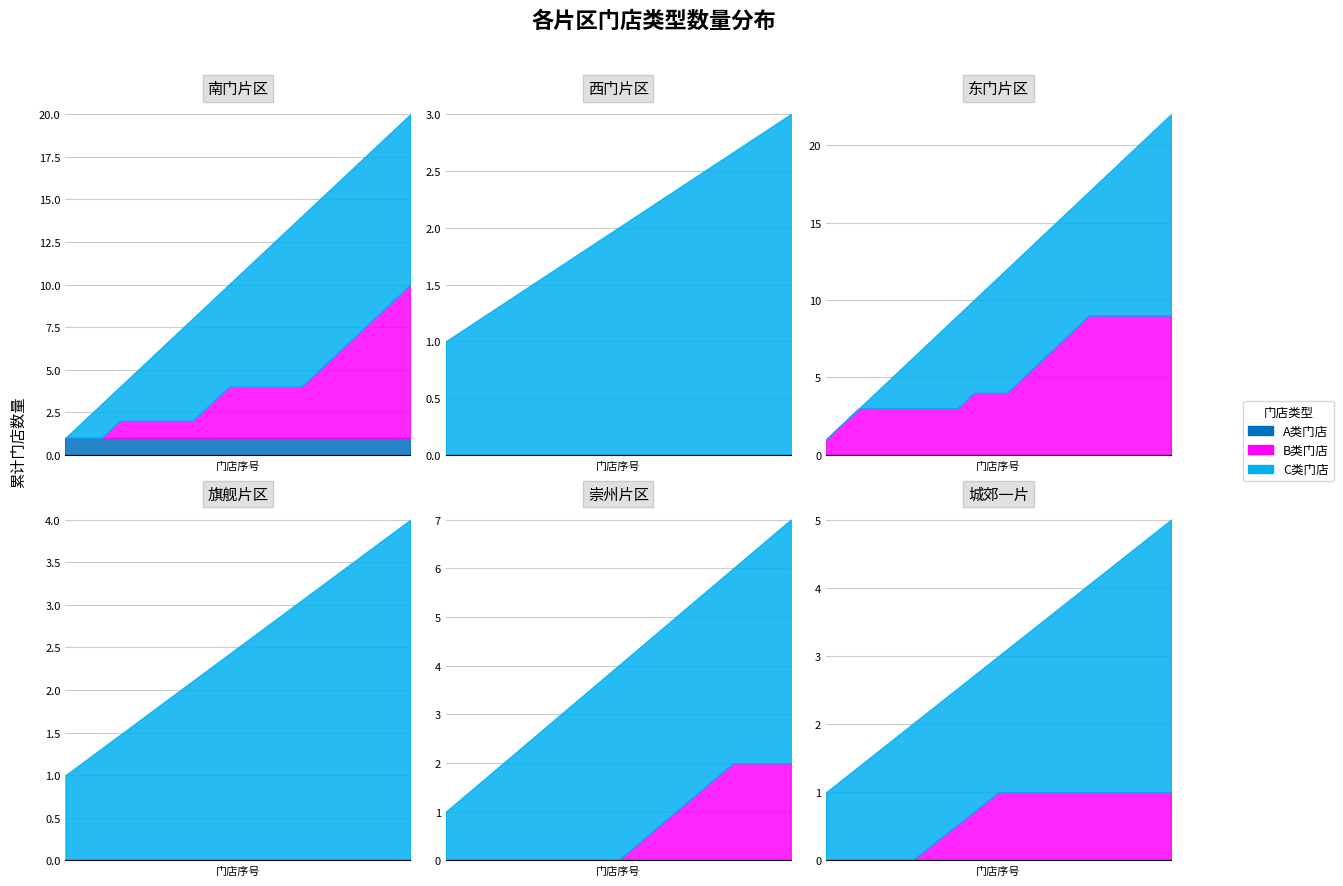

What is the spread (max minus min) of values at 0?

4